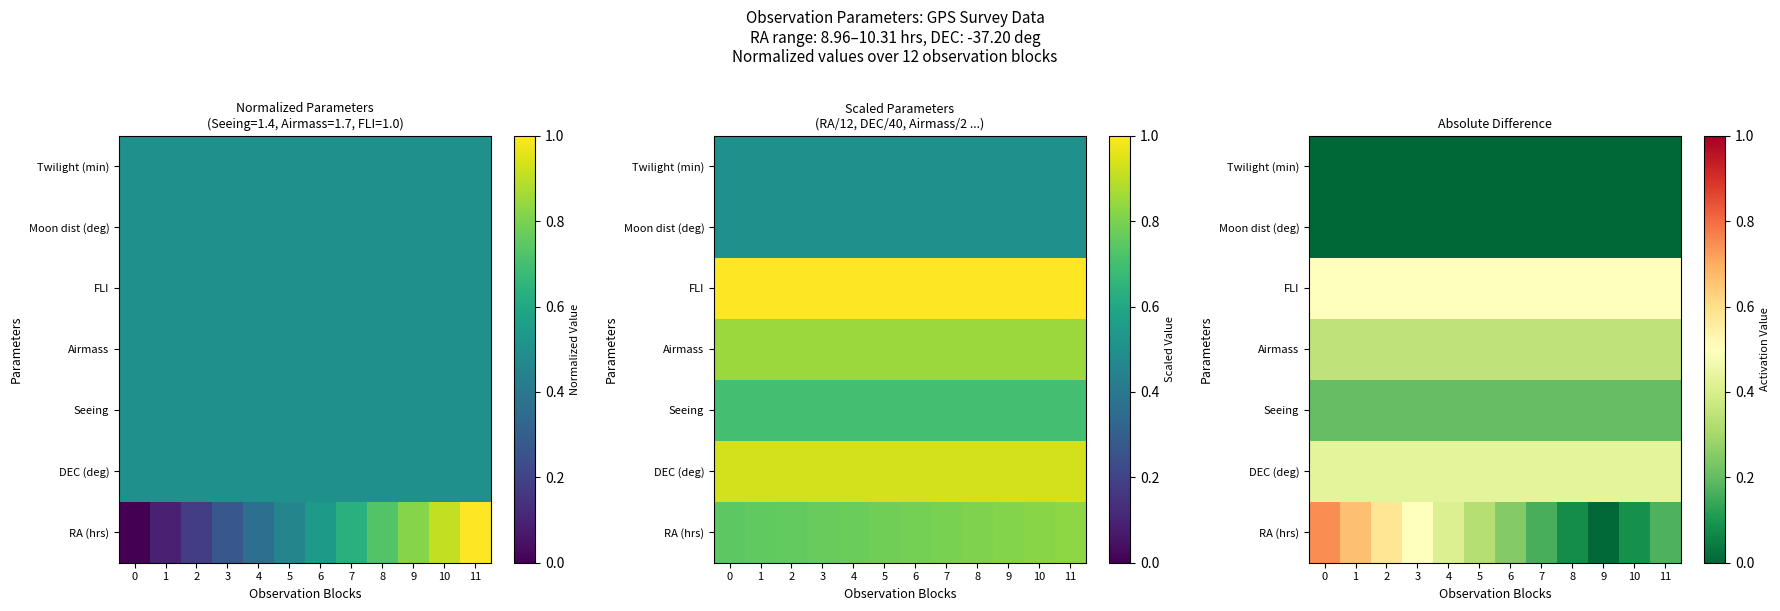

True or false: FLI has a value of 0.7 at 6.

False